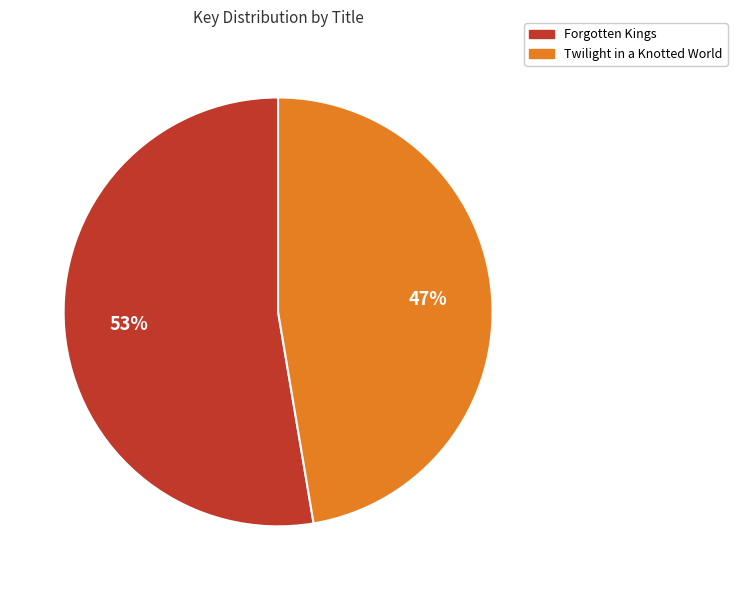

The Forgotten Kings slice represents 65% of the pie. True or false?

False